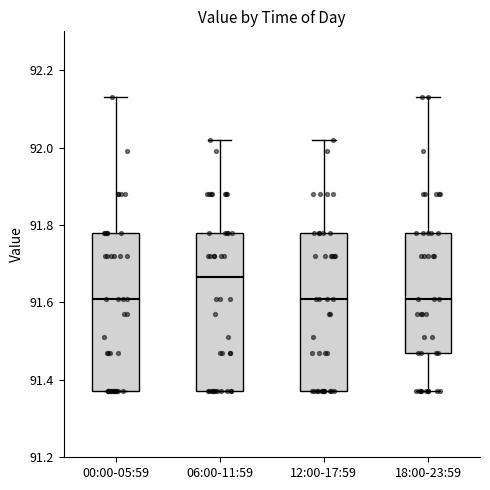

Reading left to right, transcribe this box plot: for each box, give where its median line is, the range the box spans, and where its two whiskers end, as read against the y-axis. The values are not printed on the chart, so give them approximately, as read against the axis.

00:00-05:59: median 91.62, box 91.38 to 91.78, whiskers 91.38 to 92.14
06:00-11:59: median 91.66, box 91.38 to 91.78, whiskers 91.38 to 92.02
12:00-17:59: median 91.62, box 91.38 to 91.78, whiskers 91.38 to 92.02
18:00-23:59: median 91.62, box 91.48 to 91.78, whiskers 91.38 to 92.14